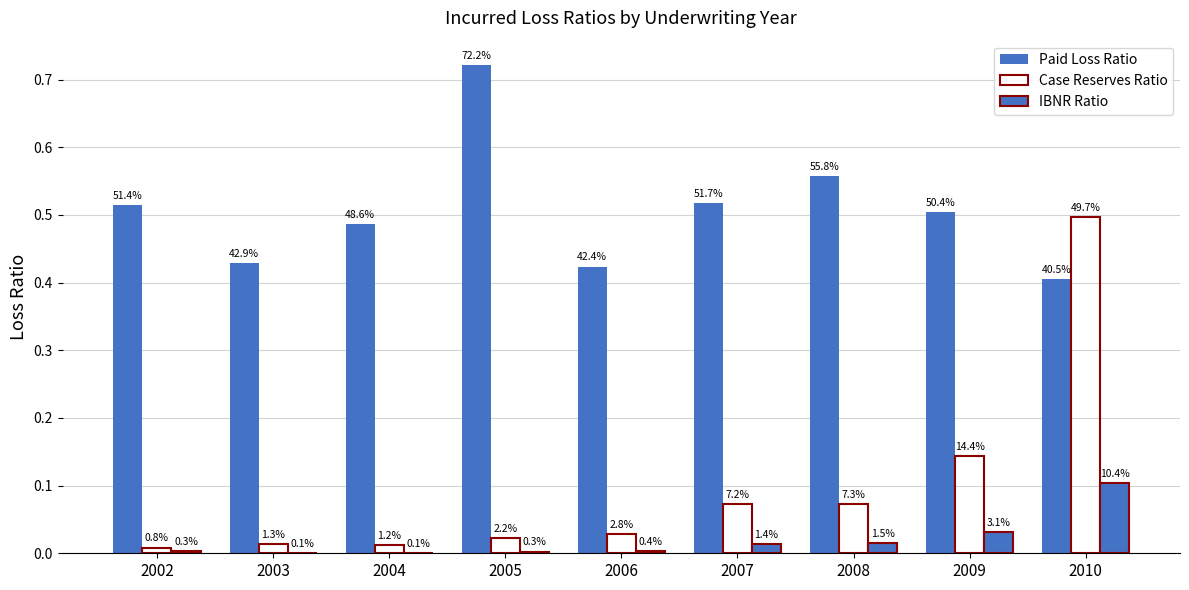

What is the value of the Case Reserves Ratio bar at the 6th from the left?

0.1